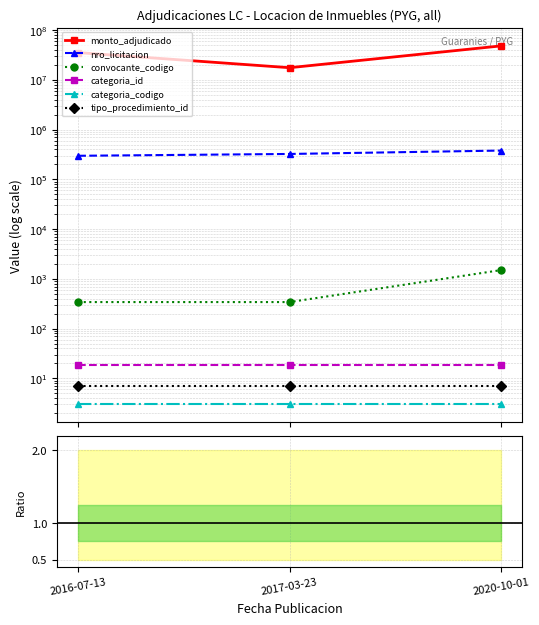

What is the difference between the values at 2017-03-23 and 2020-10-01?

30493545